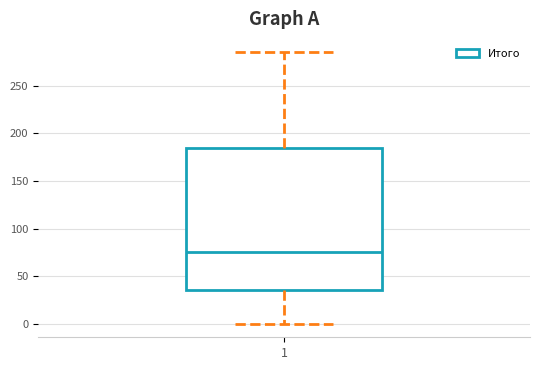

Where does the upper whisker of the box at x = 1 end on the y-axis? The values are not printed on the chart, so give them approximately, as read against the axis.

285